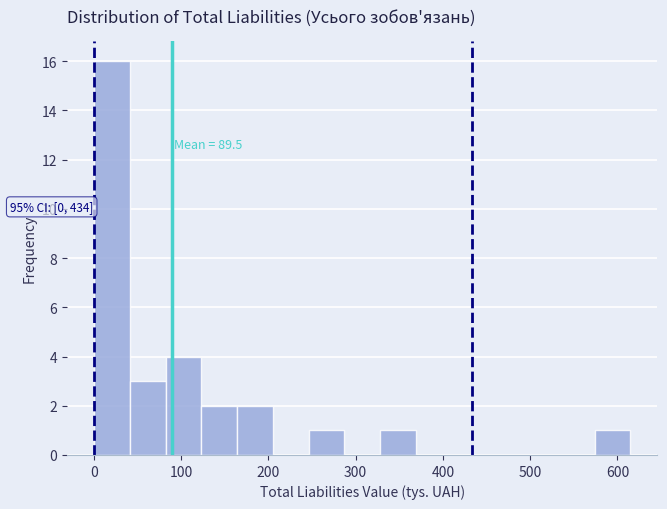

Over which range of the x-axis is the bar tallest?

0 to 40